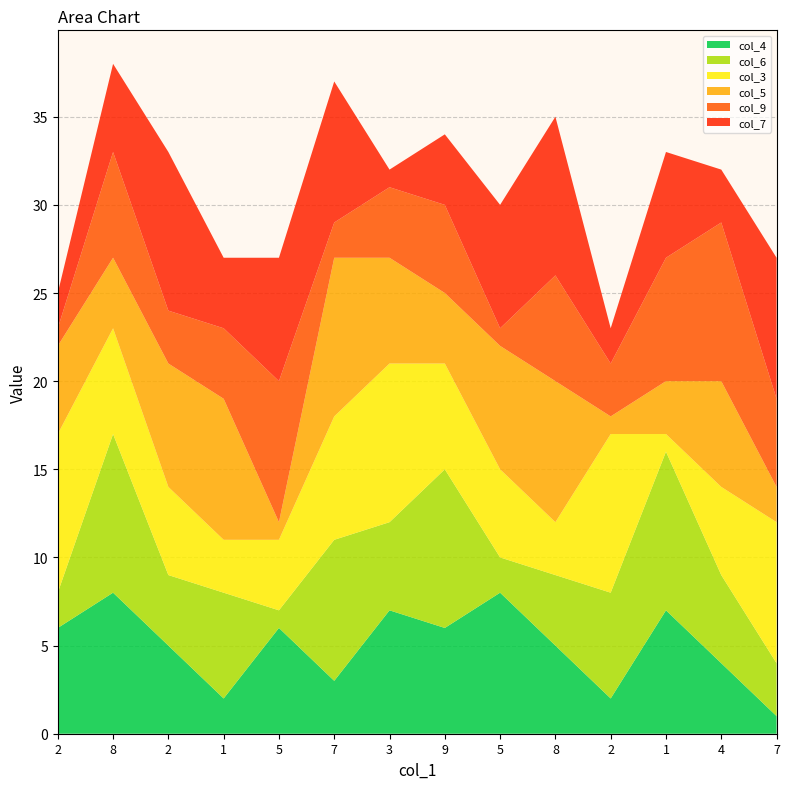

Reading right to left, transcribe all the data shown in this chart.

col_4: 7=1	4=4	1=7	2=2	8=5	5=8	9=6	3=7	7=3	5=6	1=2	2=5	8=8	2=6
col_6: 7=3	4=5	1=9	2=6	8=4	5=2	9=9	3=5	7=8	5=1	1=6	2=4	8=9	2=2
col_3: 7=8	4=5	1=1	2=9	8=3	5=5	9=6	3=9	7=7	5=4	1=3	2=5	8=6	2=9
col_5: 7=2	4=6	1=3	2=1	8=8	5=7	9=4	3=6	7=9	5=1	1=8	2=7	8=4	2=5
col_9: 7=5	4=9	1=7	2=3	8=6	5=1	9=5	3=4	7=2	5=8	1=4	2=3	8=6	2=1
col_7: 7=8	4=3	1=6	2=2	8=9	5=7	9=4	3=1	7=8	5=7	1=4	2=9	8=5	2=2